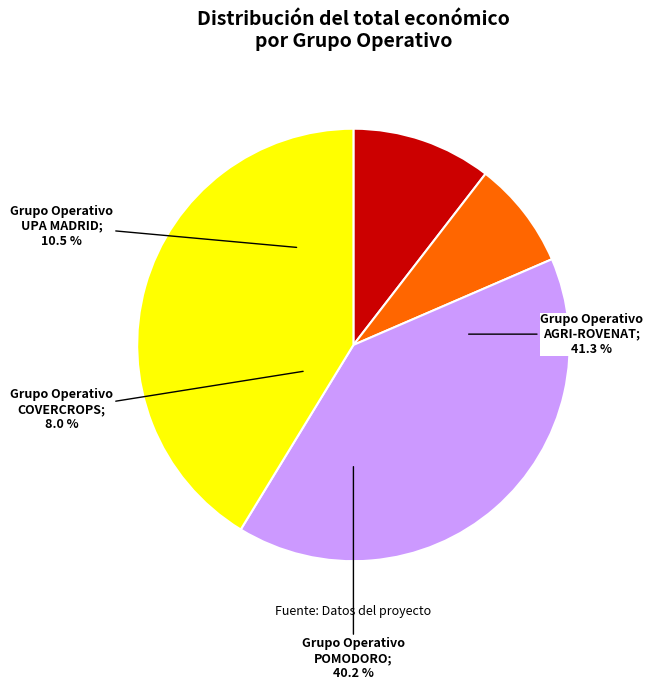

Count the number of slices in the pie.

4